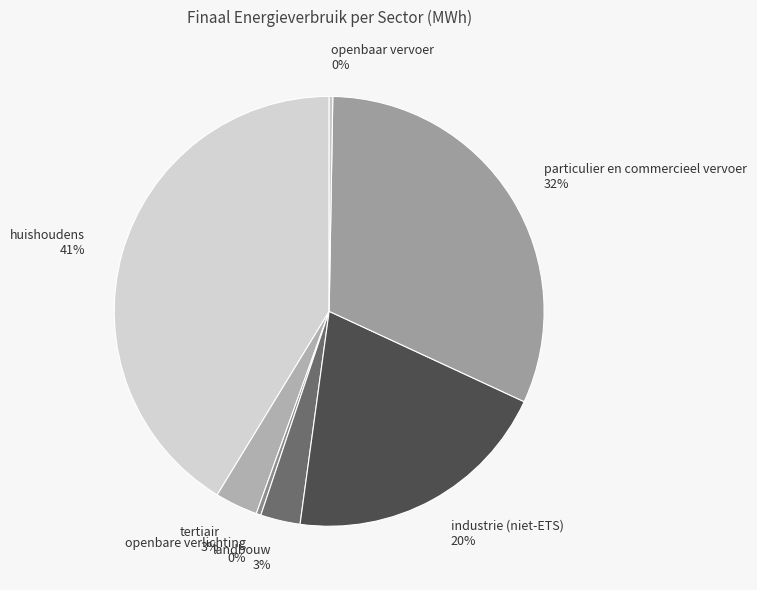

Between openbare verlichting and particulier en commercieel vervoer, which is larger?

particulier en commercieel vervoer